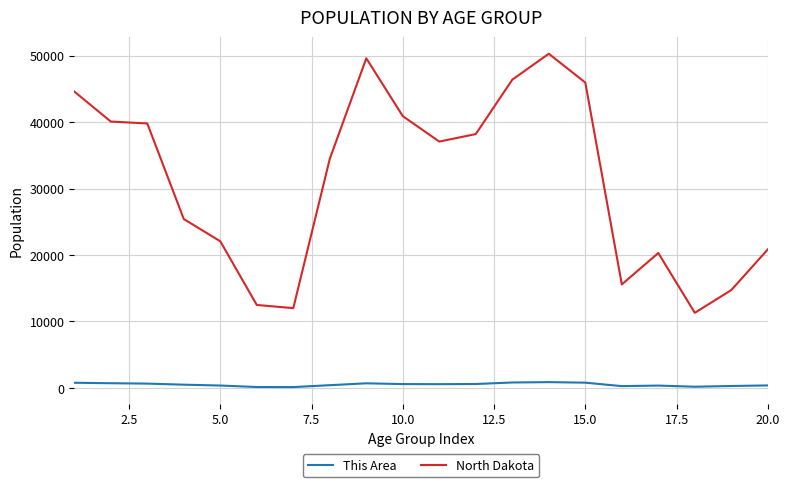

How many lines are shown in the chart?

2